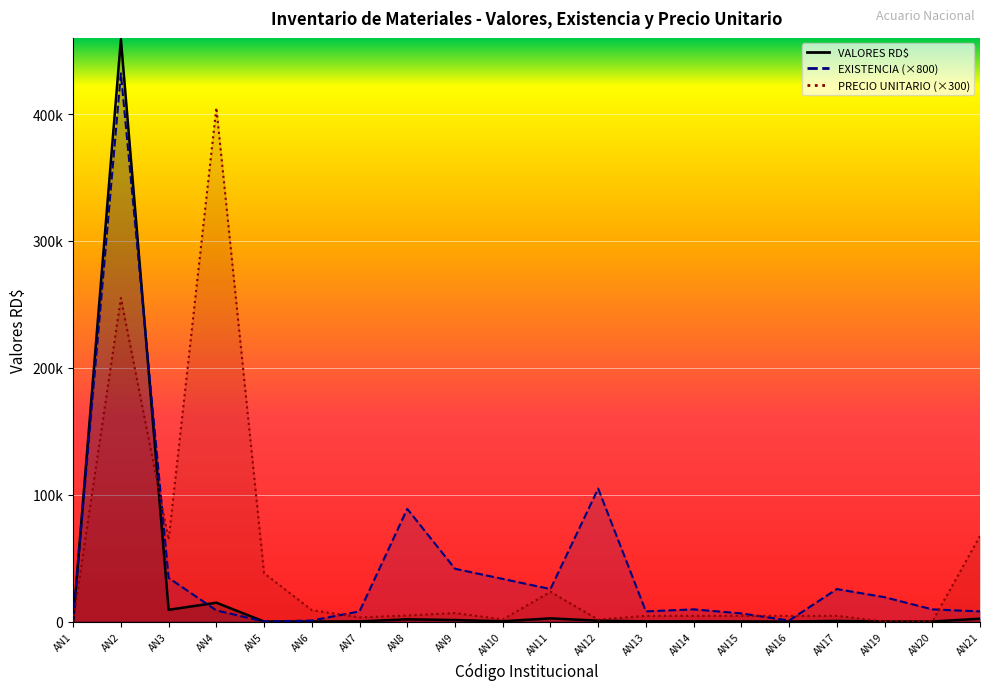

What is the highest value of the VALORES RD$ series?

459000.0